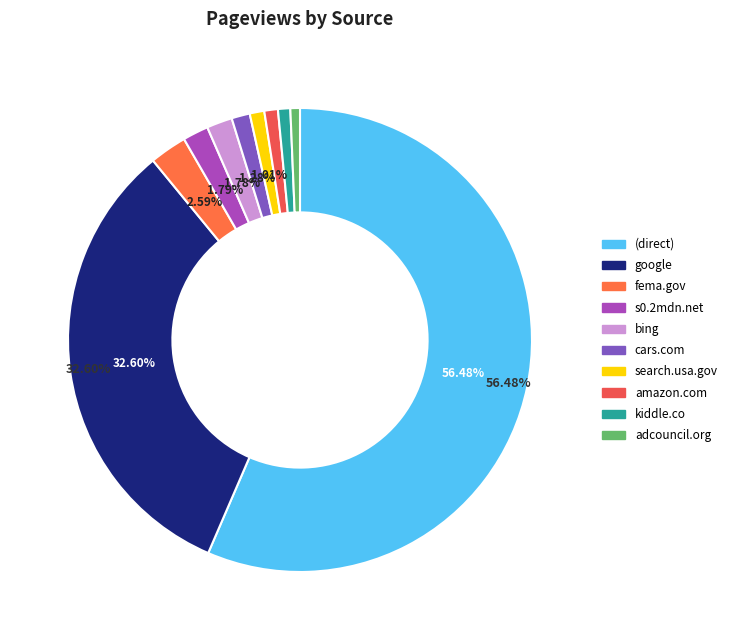

How many segments does this pie chart have?

10